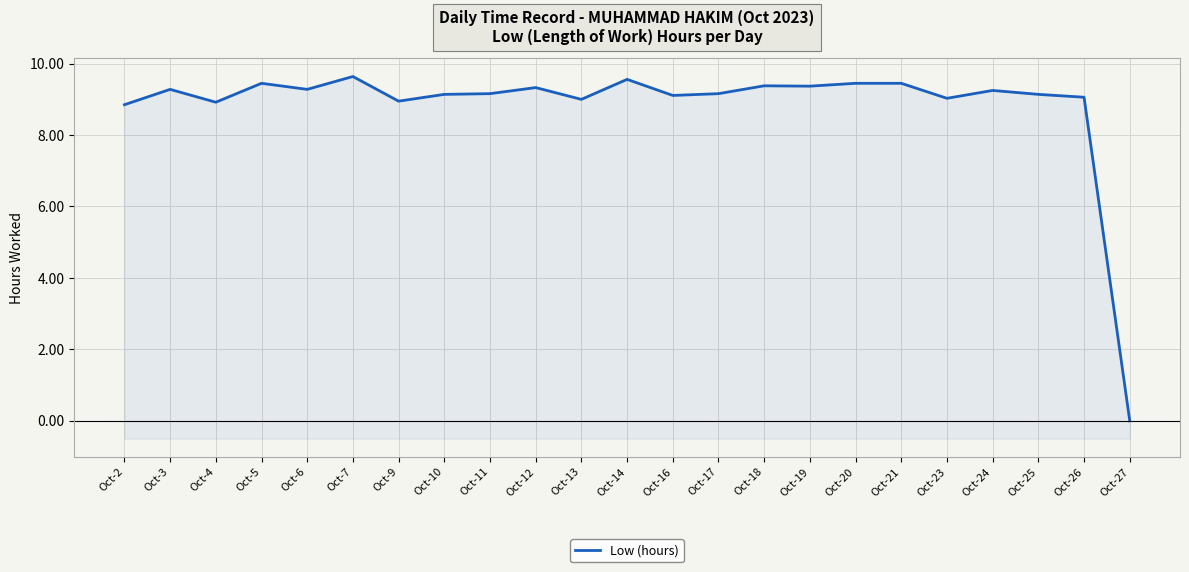

What is the approximate value at Oct-18?

9.4